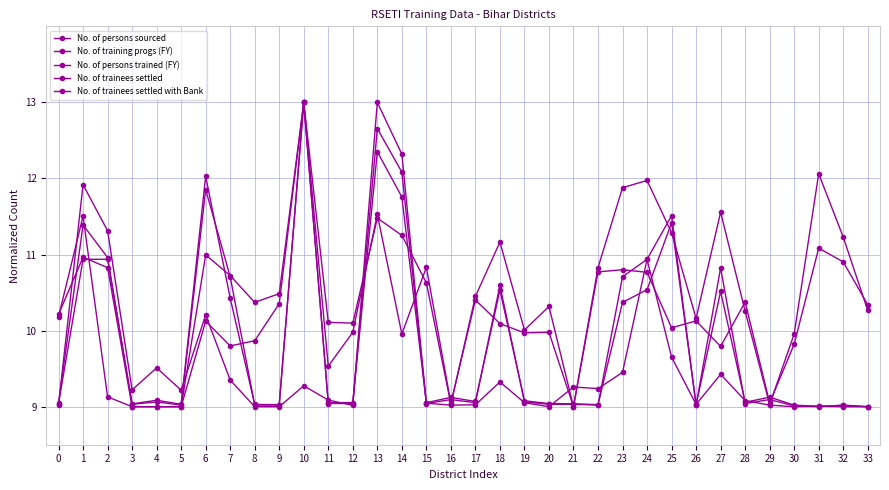

Does the chart display data point markers on the line(s)?

Yes